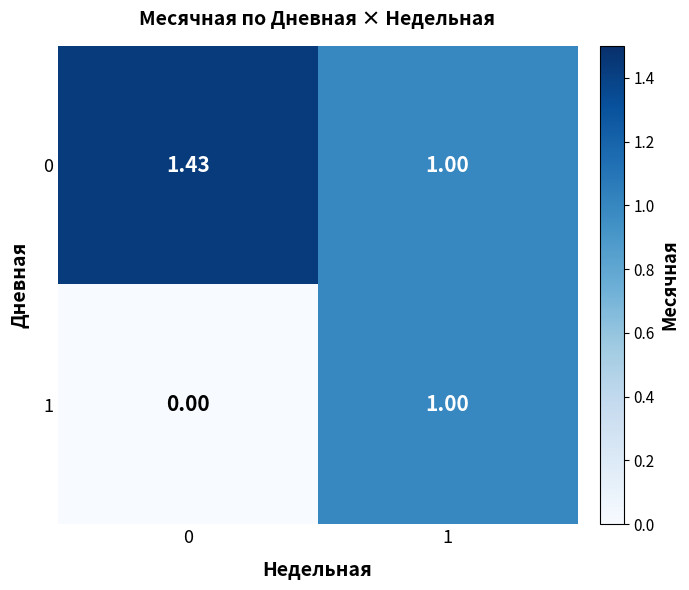

Is the value of 0 at 1 greater than the value of 1 at 0?

Yes